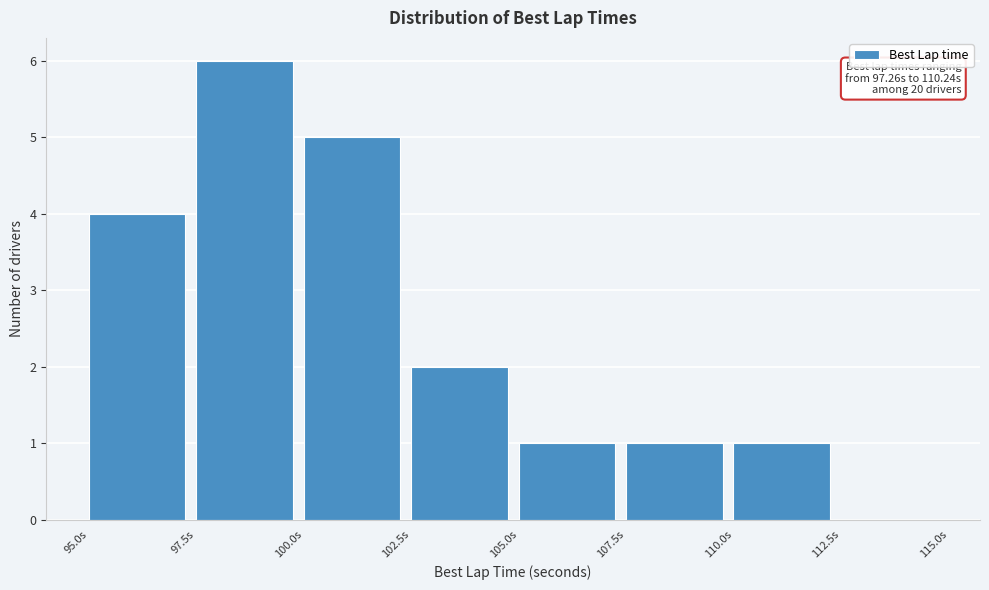

Which range on the x-axis has the tallest bar?

97.5 to 100.0